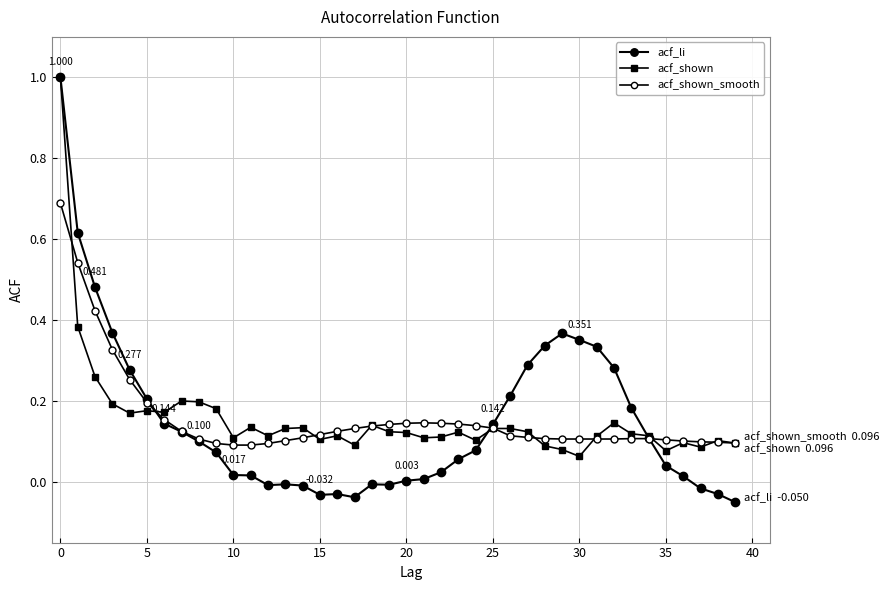

What is the difference between the maximum and minimum values in the acf_shown series?

0.9